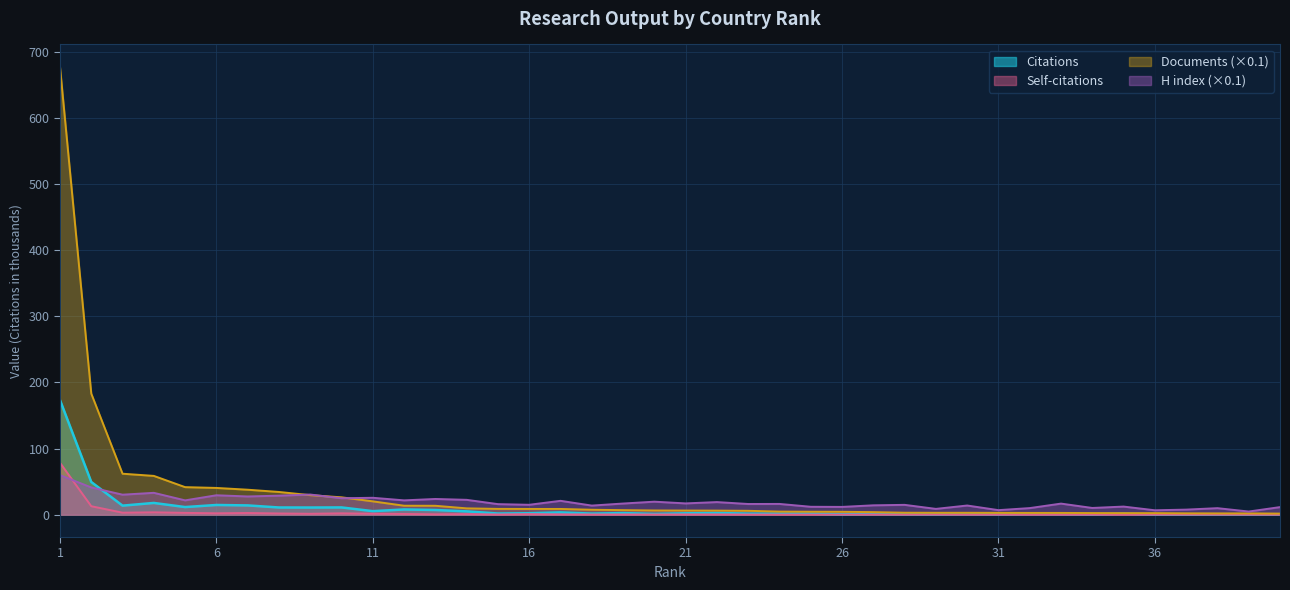

Reading right to left, extract all data points from this chart.

Citations: 0.5	0.3	0.4	0.1	0.2	1.5	0.5	0.9	1.0	0.5	0.9	0.5	0.6	1.1	0.5	1.4	1.5	1.5	2.5	2.0	1.1	2.4	1.6	3.4	2.1	1.7	5.0	7.0	7.8	5.3	10.9	10.8	10.8	14.0	14.6	11.5	17.7	13.6	49.4	173.3
Self-citations: 0.0	0.0	0.1	0.0	0.0	0.1	0.1	0.1	0.1	0.1	0.1	0.2	0.1	0.2	0.1	0.1	0.1	0.2	0.3	0.3	0.3	0.3	0.2	0.4	0.8	0.2	0.8	0.5	1.0	1.4	2.0	1.3	1.8	2.5	2.0	2.7	3.5	3.0	12.8	78.5
Documents: 1.6	1.9	1.9	2.0	2.3	2.3	2.4	2.6	2.6	2.7	2.8	2.8	2.9	3.8	4.3	4.4	4.6	5.8	6.1	6.2	6.3	6.8	7.4	8.6	8.6	8.7	9.5	13.4	13.5	20.1	26.2	29.5	34.3	37.7	40.4	41.6	58.6	61.9	183.1	677.3
H index: 11.4	4.7	9.8	7.6	6.6	12.2	10.1	16.7	9.9	6.8	13.8	8.7	14.8	14.1	11.7	11.9	16.2	16.1	19.0	17.0	19.6	16.8	13.7	20.9	14.9	15.9	22.4	23.7	21.6	25.5	24.8	30.4	28.7	27.5	29.3	21.6	33.0	30.2	41.1	59.8